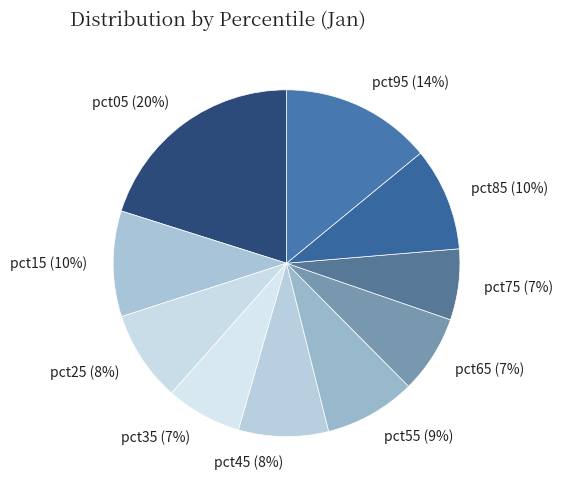

Does pct15 represent more than half of the total?

No